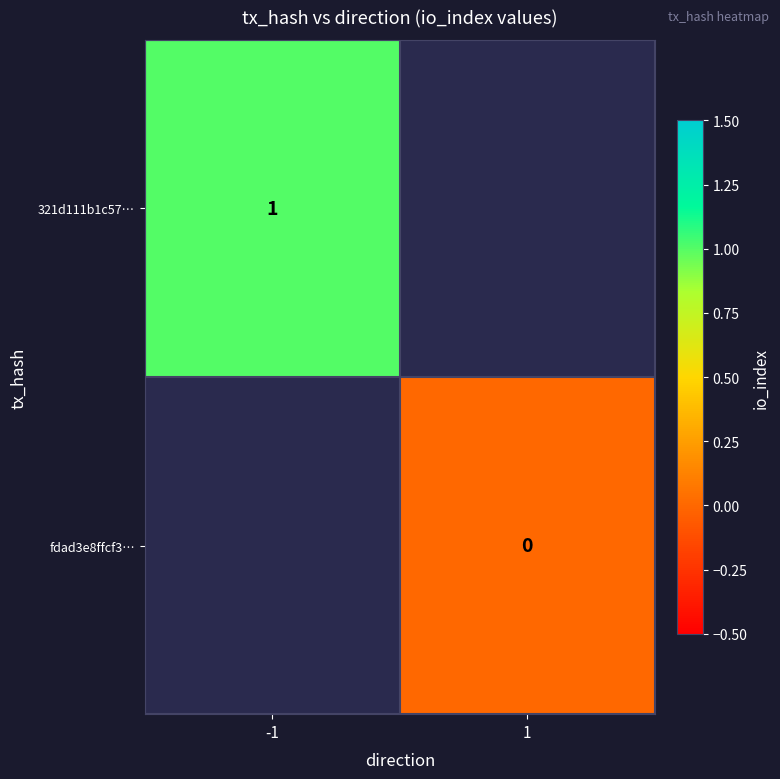

Is it true that 321d111b1c57… equals 2 at -1?

False